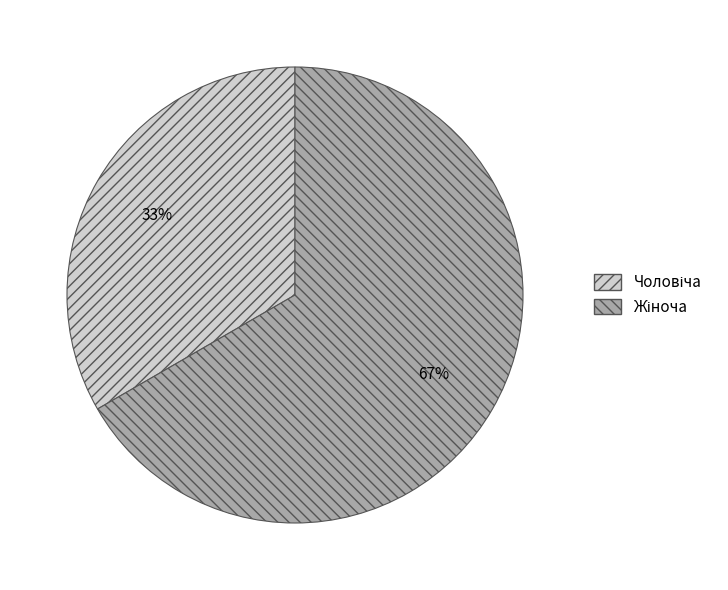

Is there any slice that represents more than half of the pie?

Yes